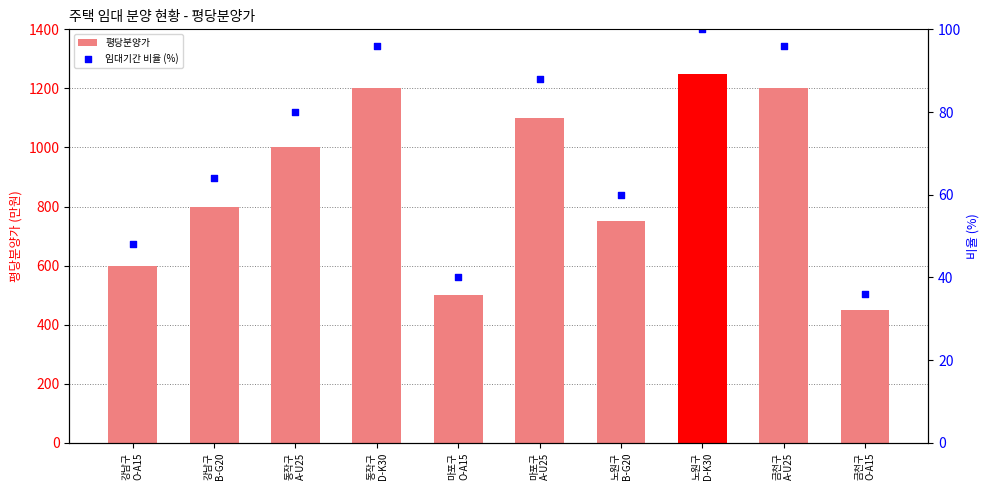

Which series has the largest Y range (max minus min)?

평당분양가